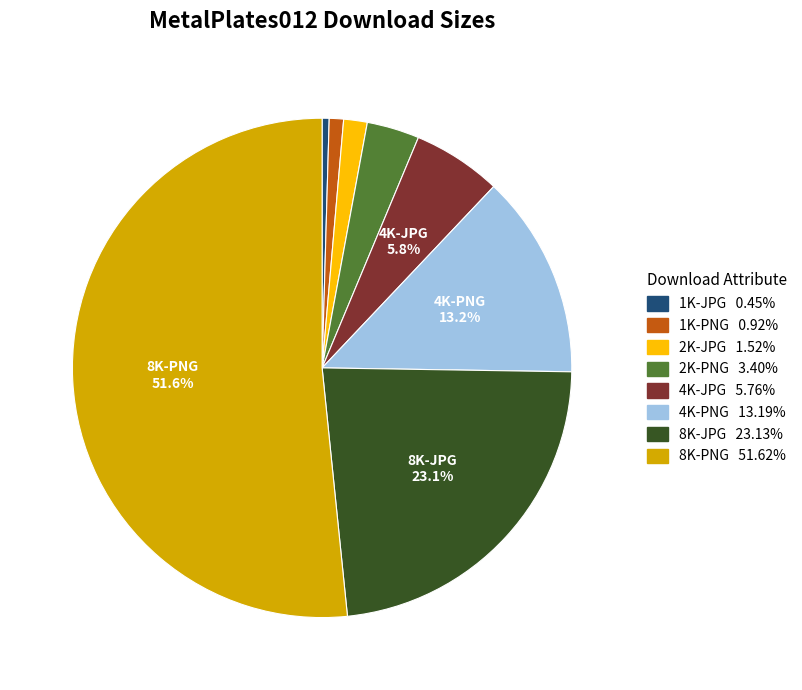

How many slices are in this pie chart?

8